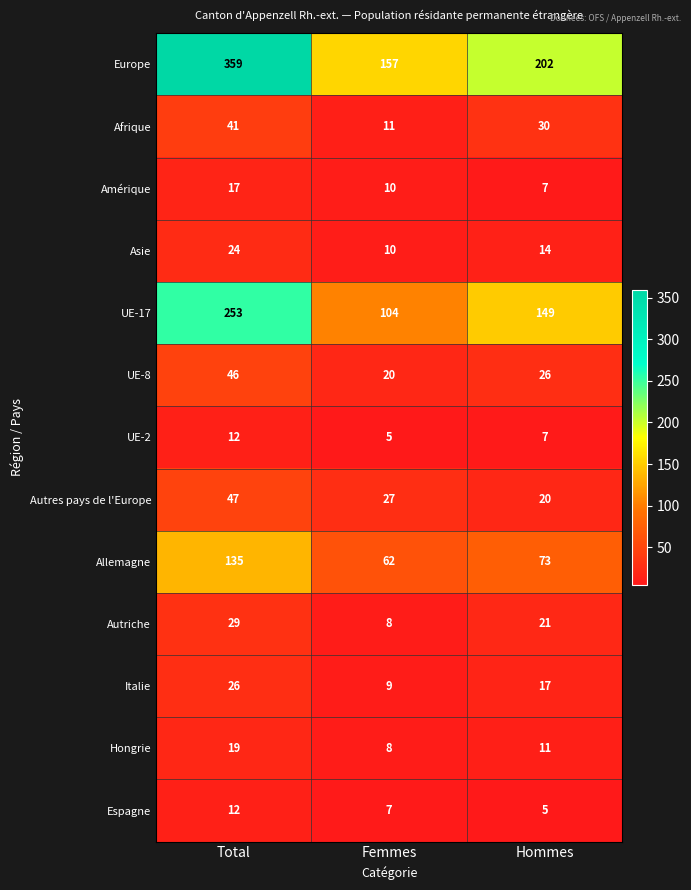

The value of UE-8 at Total is 65. True or false?

False